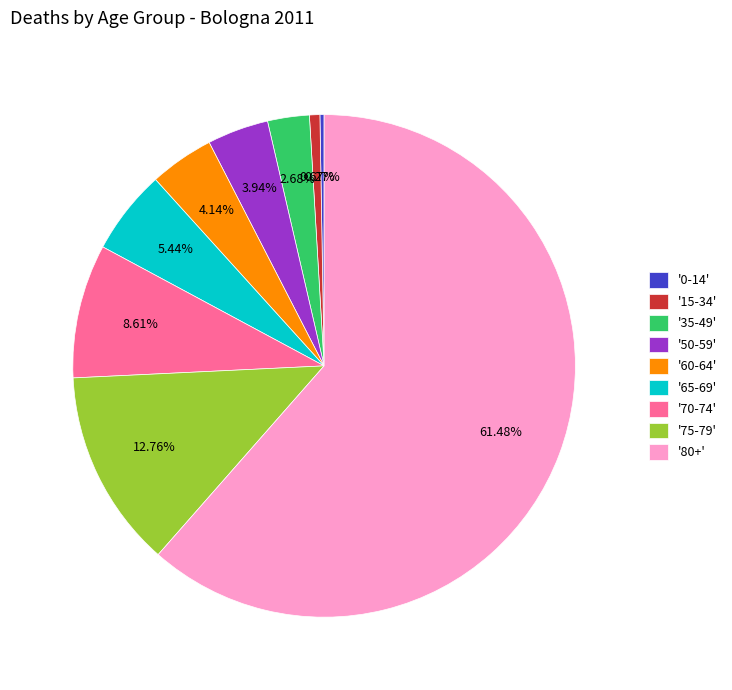

Which slice is the largest?

'80+'